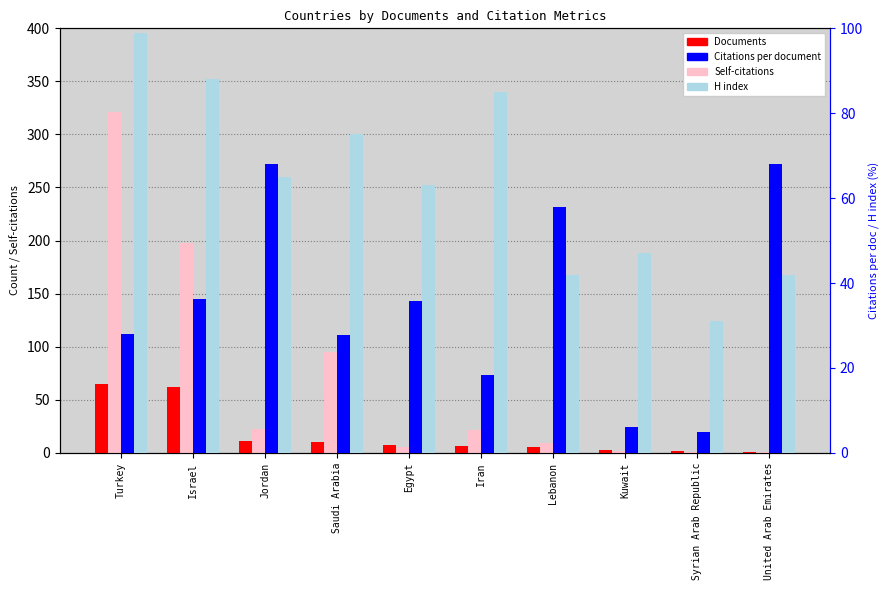

Reading left to right, extract all data points from this chart.

Documents: Turkey=65.0	Israel=62.0	Jordan=11.0	Saudi Arabia=10.0	Egypt=7.0	Iran=6.0	Lebanon=5.0	Kuwait=3.0	Syrian Arab Republic=2.0	United Arab Emirates=1.0
Self-citations: Turkey=321.0	Israel=198.0	Jordan=22.0	Saudi Arabia=95.0	Egypt=5.0	Iran=21.0	Lebanon=9.0	Kuwait=2.0	Syrian Arab Republic=1.0	United Arab Emirates=1.0
Citations per document: Turkey=28.1	Israel=36.2	Jordan=68.1	Saudi Arabia=27.8	Egypt=35.9	Iran=18.3	Lebanon=58.0	Kuwait=6.0	Syrian Arab Republic=5.0	United Arab Emirates=68.0
H index: Turkey=99.0	Israel=88.0	Jordan=65.0	Saudi Arabia=75.0	Egypt=63.0	Iran=85.0	Lebanon=42.0	Kuwait=47.0	Syrian Arab Republic=31.0	United Arab Emirates=42.0